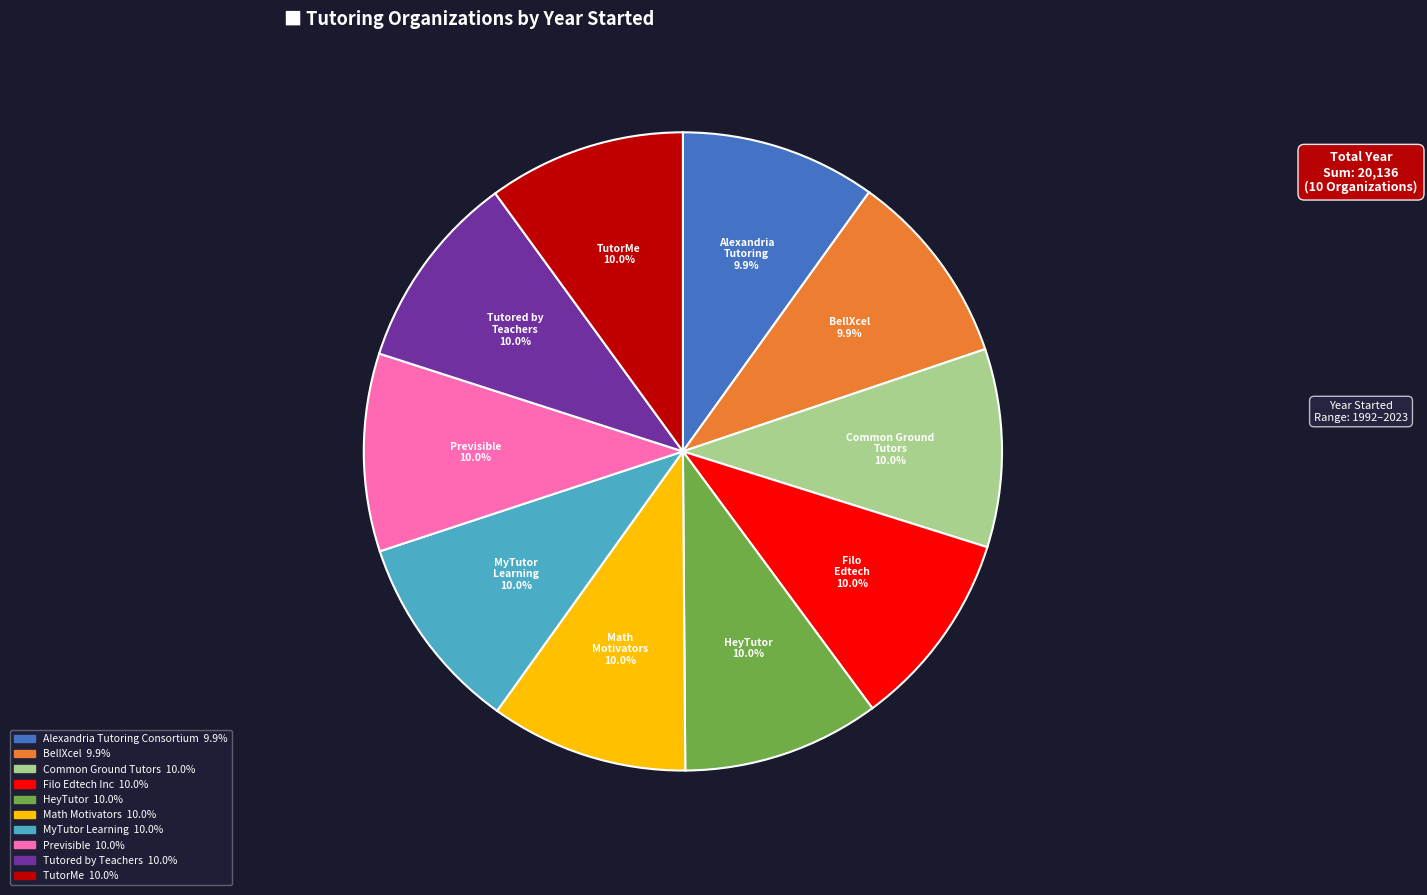

Is there any slice that represents more than half of the pie?

No